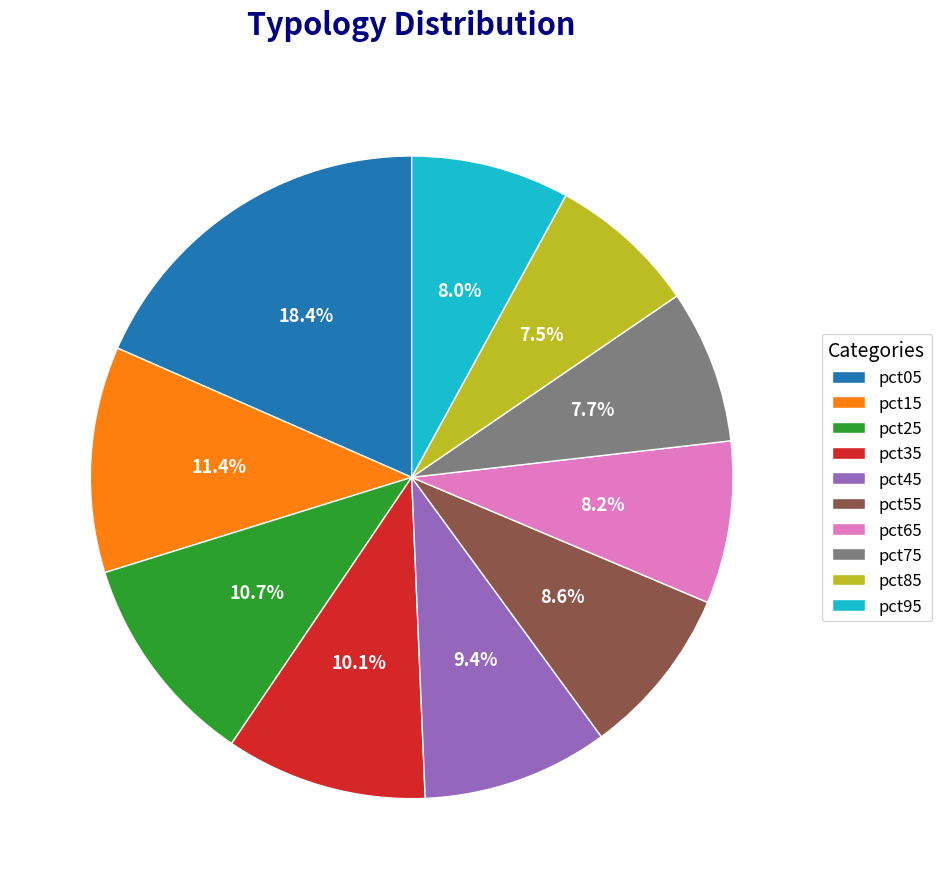

What percentage is the pct75 slice, to the nearest percent?

8%